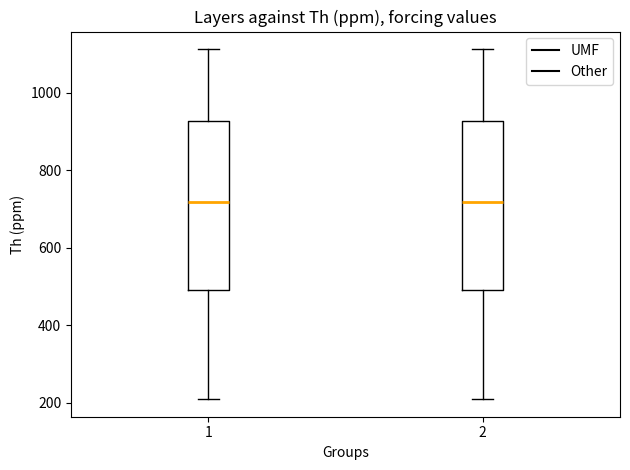

Reading left to right, read every box against the y-axis: the position of its median line, the range the box covers, and the ends of its whiskers. The values are not printed on the chart, so give them approximately, as read against the axis.

1: median 720, box 500 to 920, whiskers 200 to 1120
2: median 720, box 500 to 920, whiskers 200 to 1120